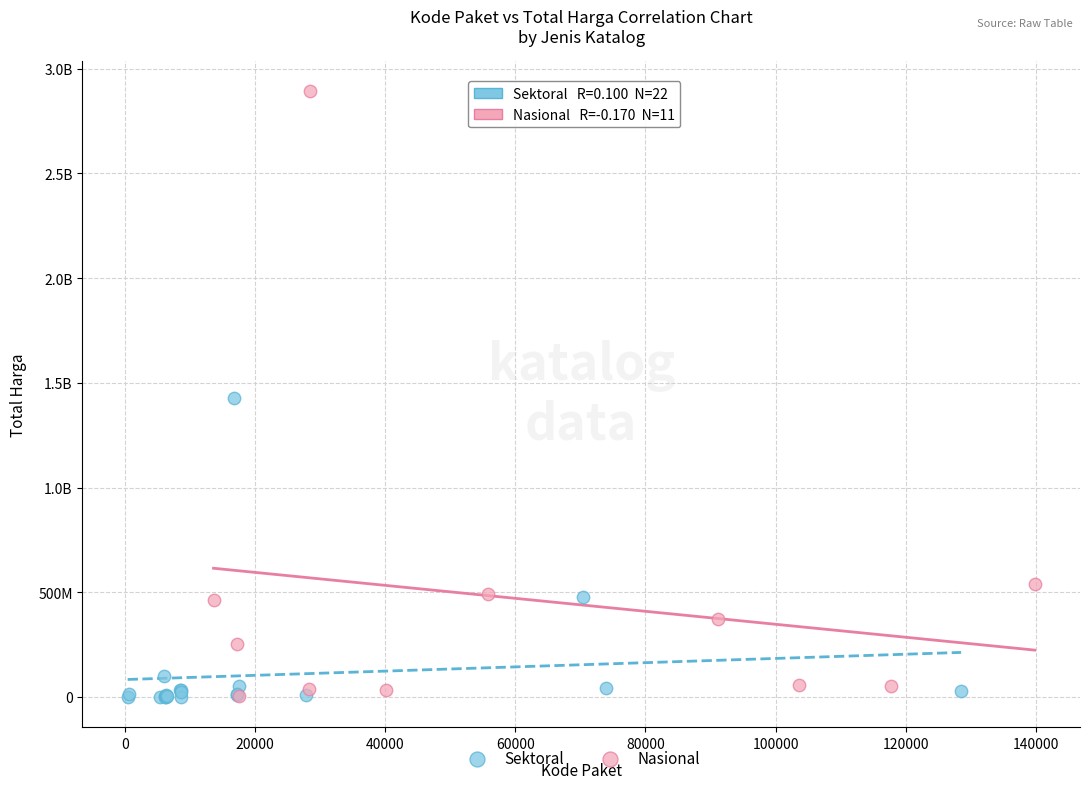

What are all the series names shown in the legend?

Sektoral, Nasional